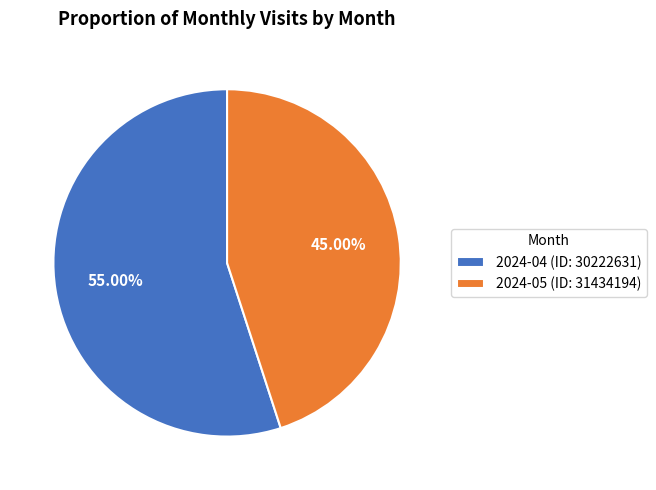

What is the smallest slice in the pie chart?

2024-05 (ID: 31434194)